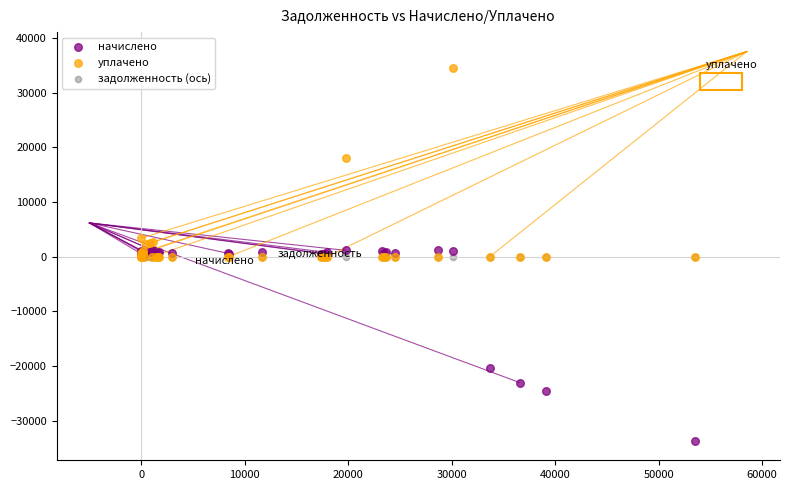

In the начислено series, what Y value is closest to -16242?

-20343.0